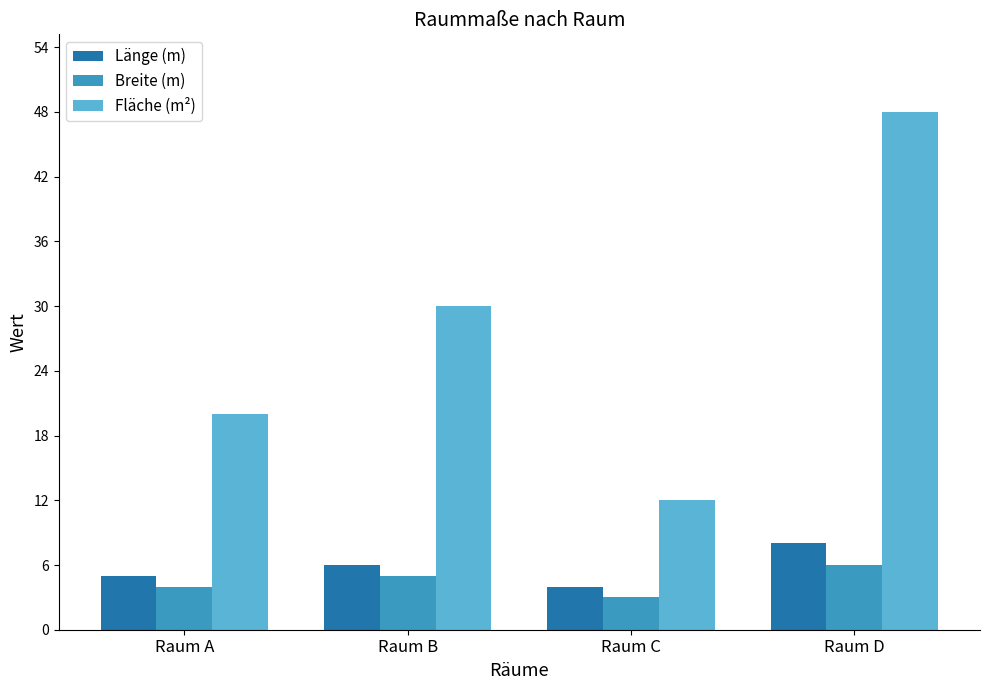

How many bars are there in each group?

3